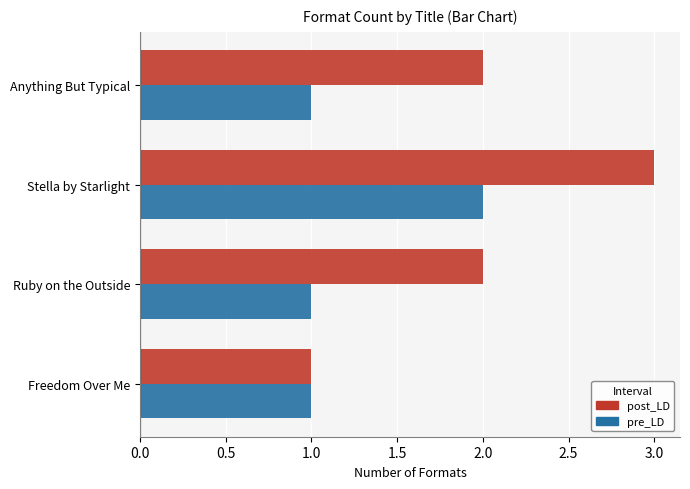

The value of pre_LD at Freedom Over Me is 1. True or false?

True